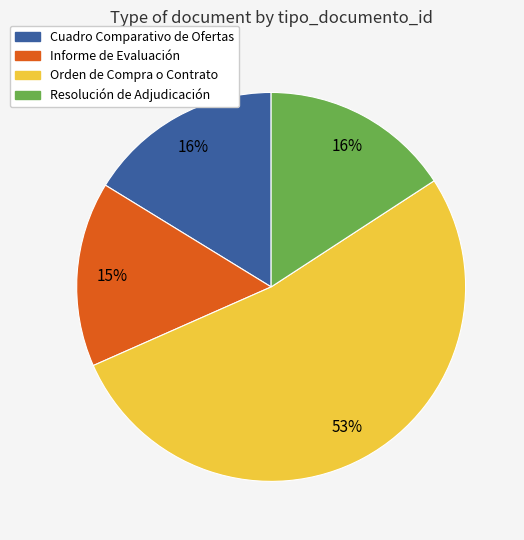

Combined, do Orden de Compra o Contrato and Resolución de Adjudicación account for over 50%?

Yes